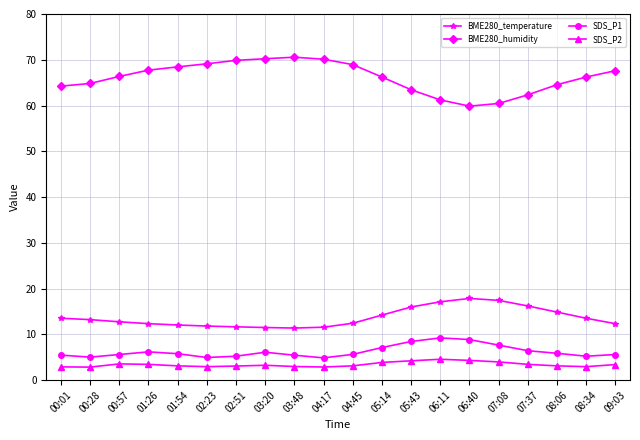

True or false: SDS_P1 has more than 2 points higher than both neighbors.

True